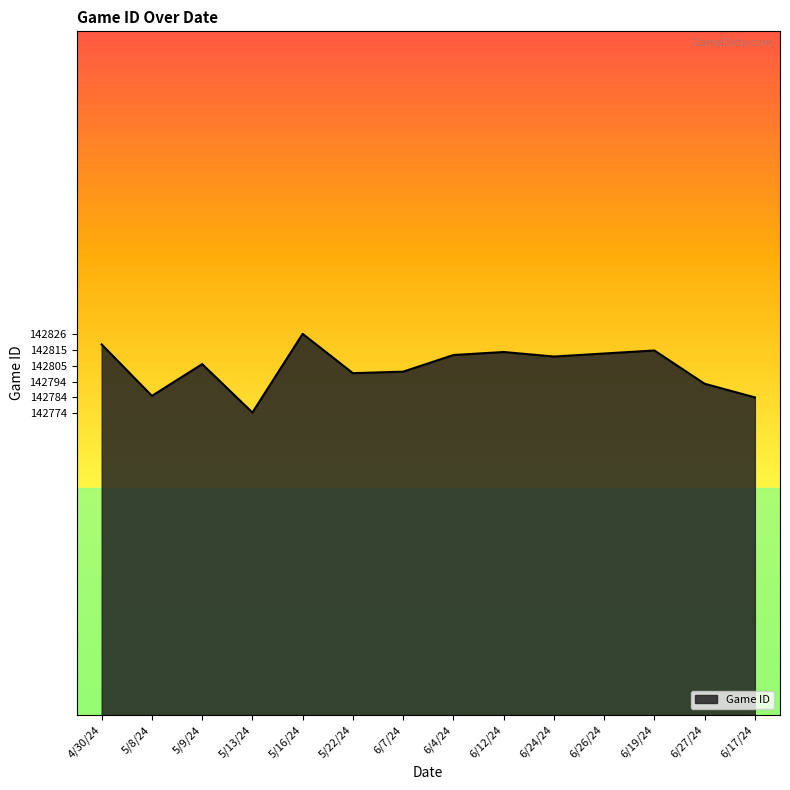

What position from the right is 6/27/24?

2